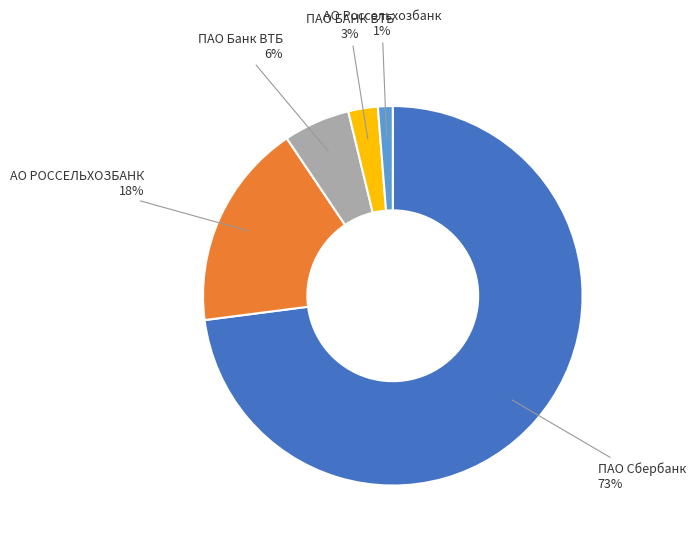

Is there any slice that represents more than half of the pie?

Yes